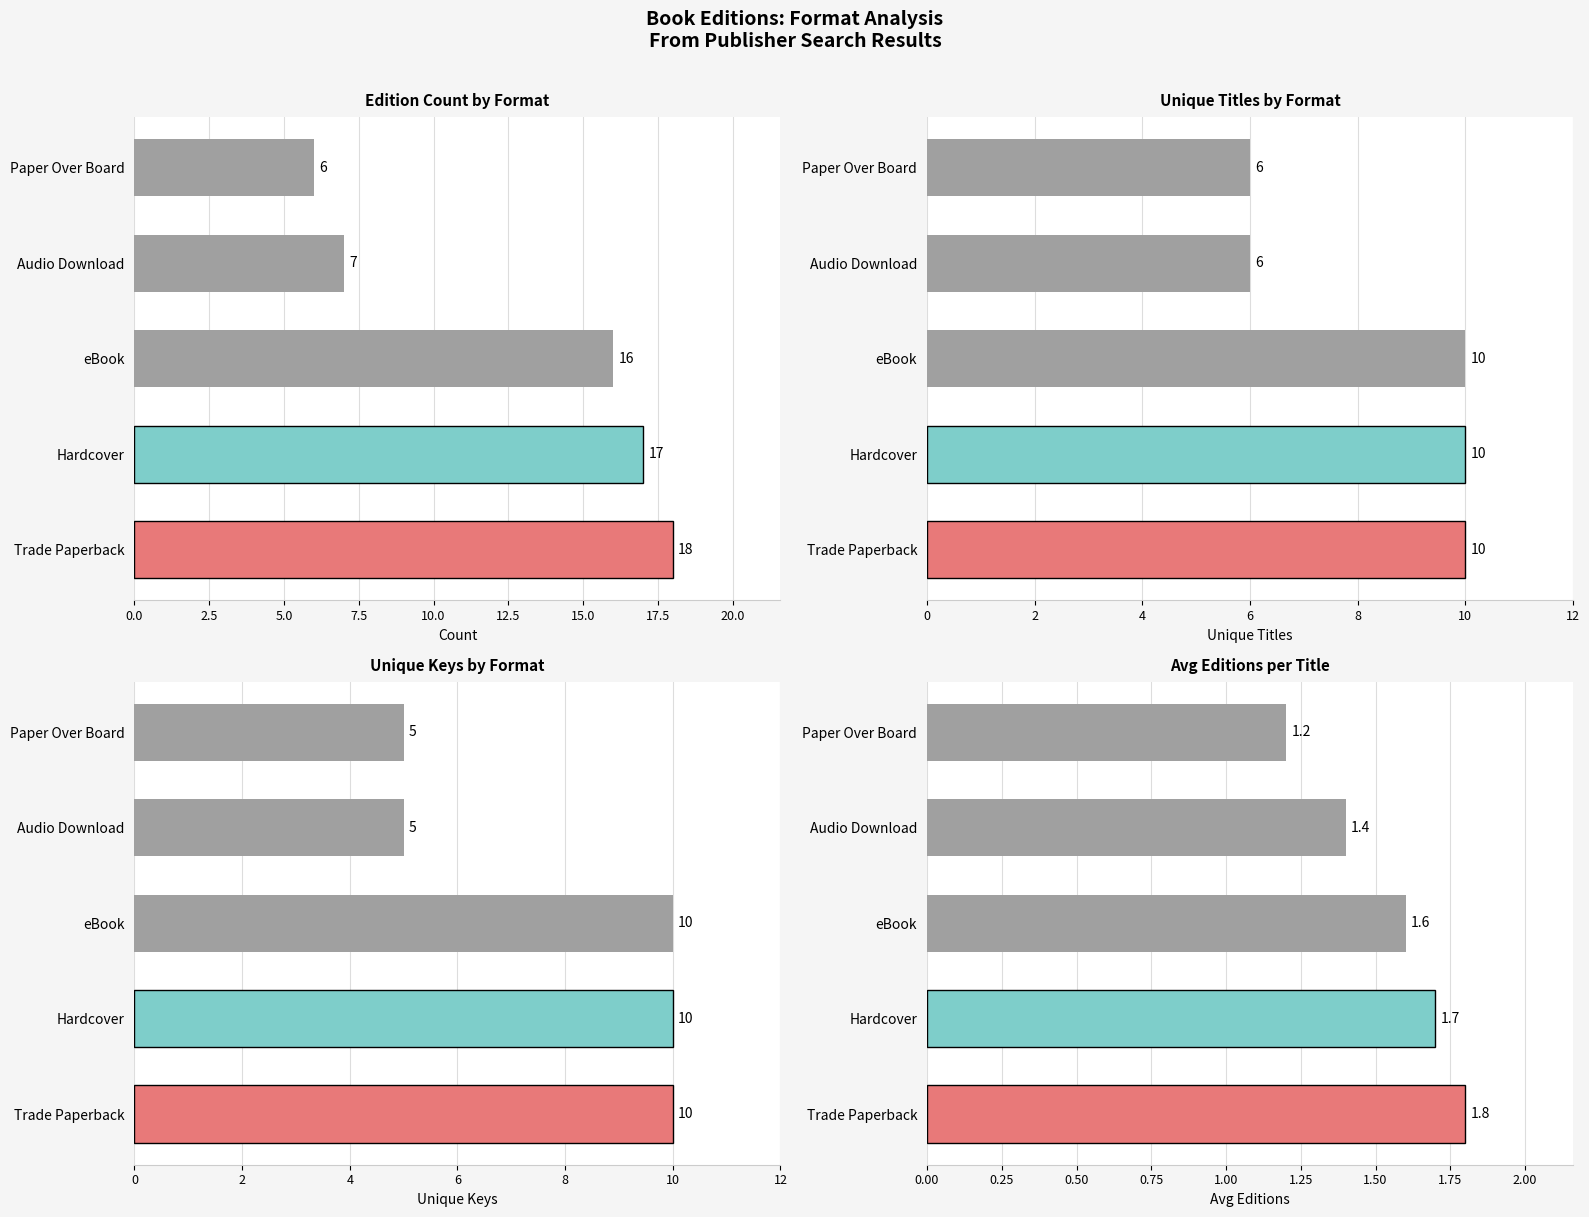

What position from the right is Trade Paperback?

5